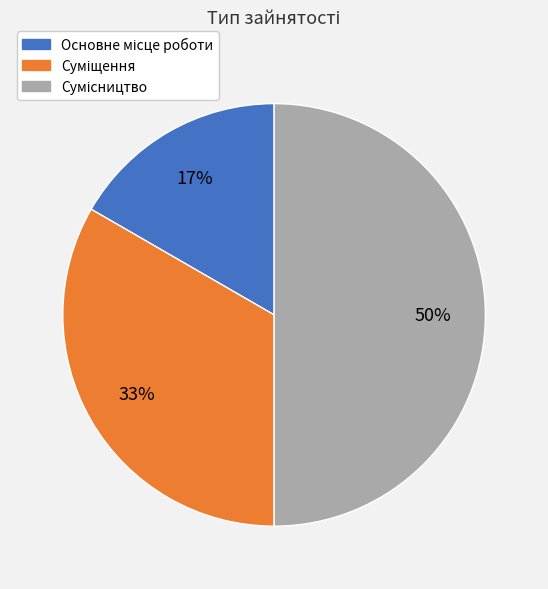

To the nearest percent, what is the average slice percentage?

33%